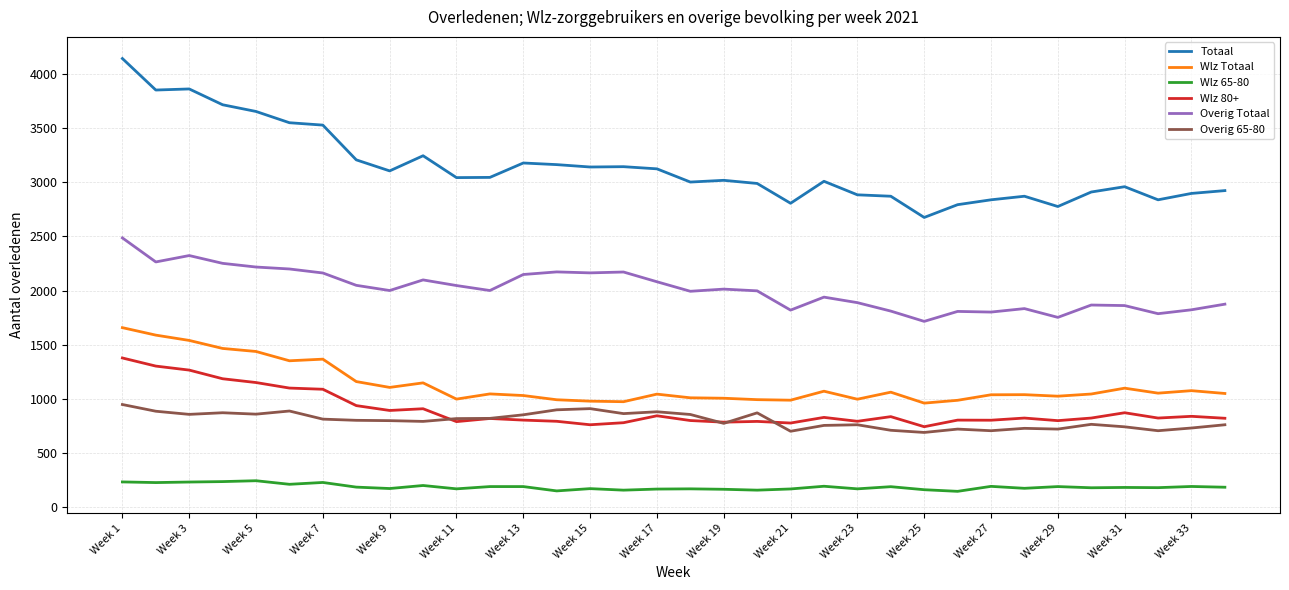

What is the maximum value shown in the chart?

4143